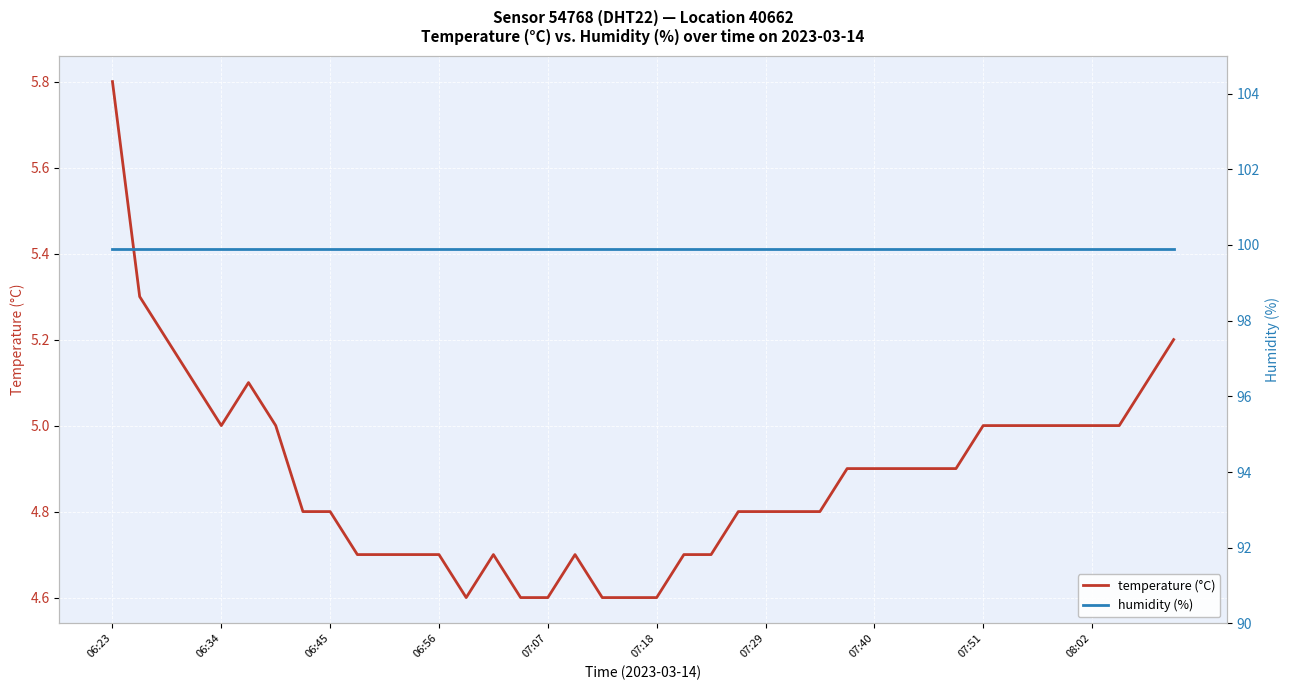

How many lines are shown in the chart?

2